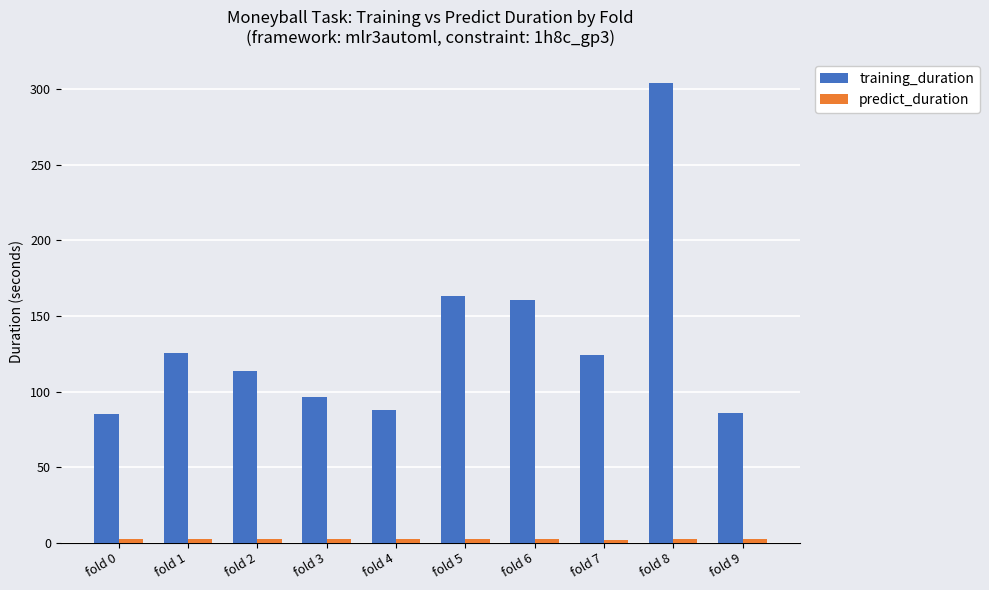

Which series has the largest total across all categories?

training_duration